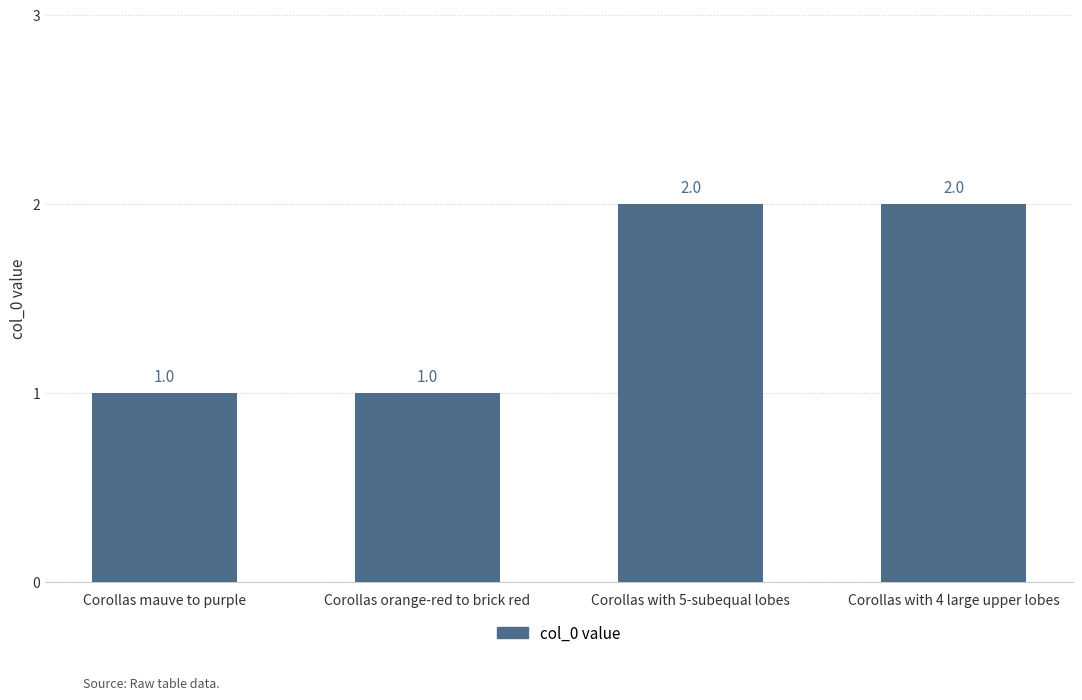

The value at Corollas with 4 large upper lobes is 4. True or false?

False